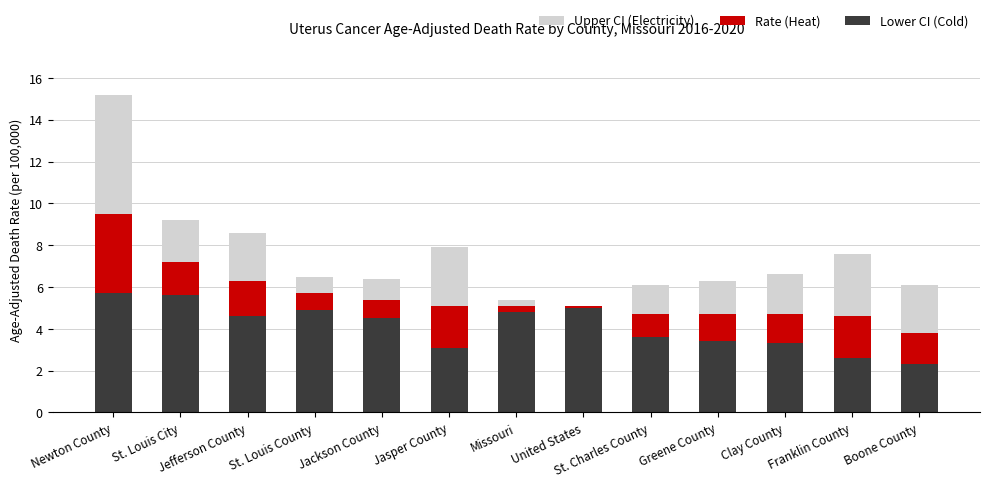

What is the sum of all Lower CI (Cold) values?

53.4